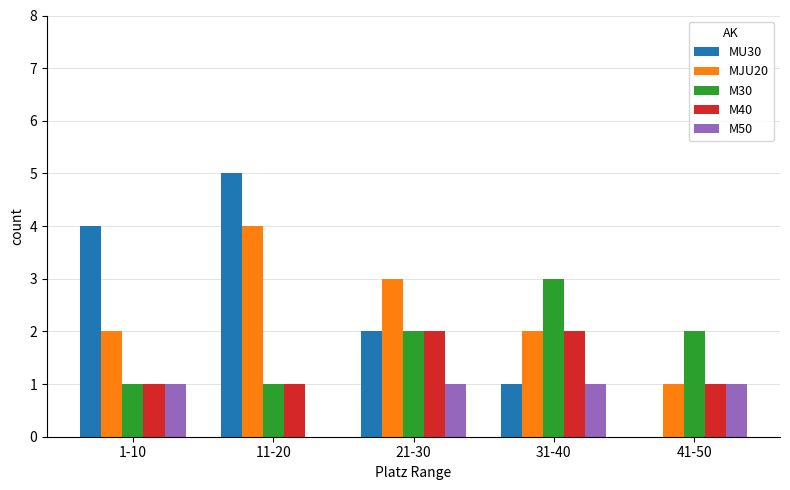

What is the sum of all MJU20 values?

12